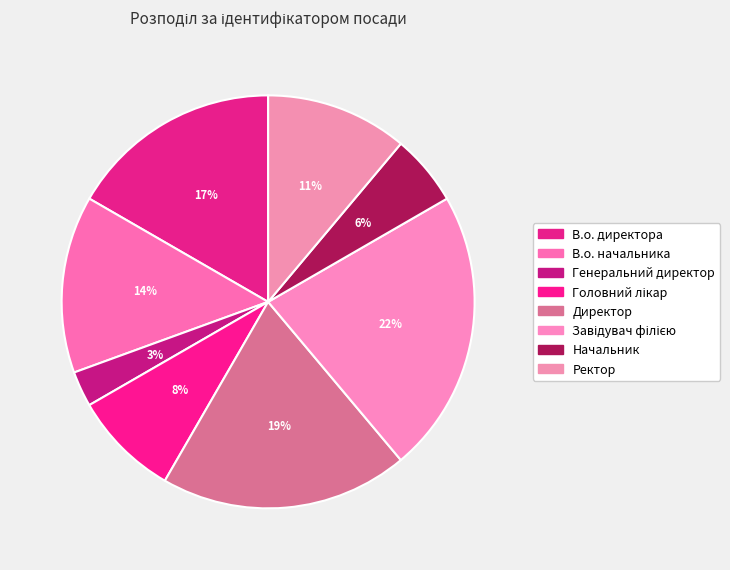

Count the number of slices in the pie.

8